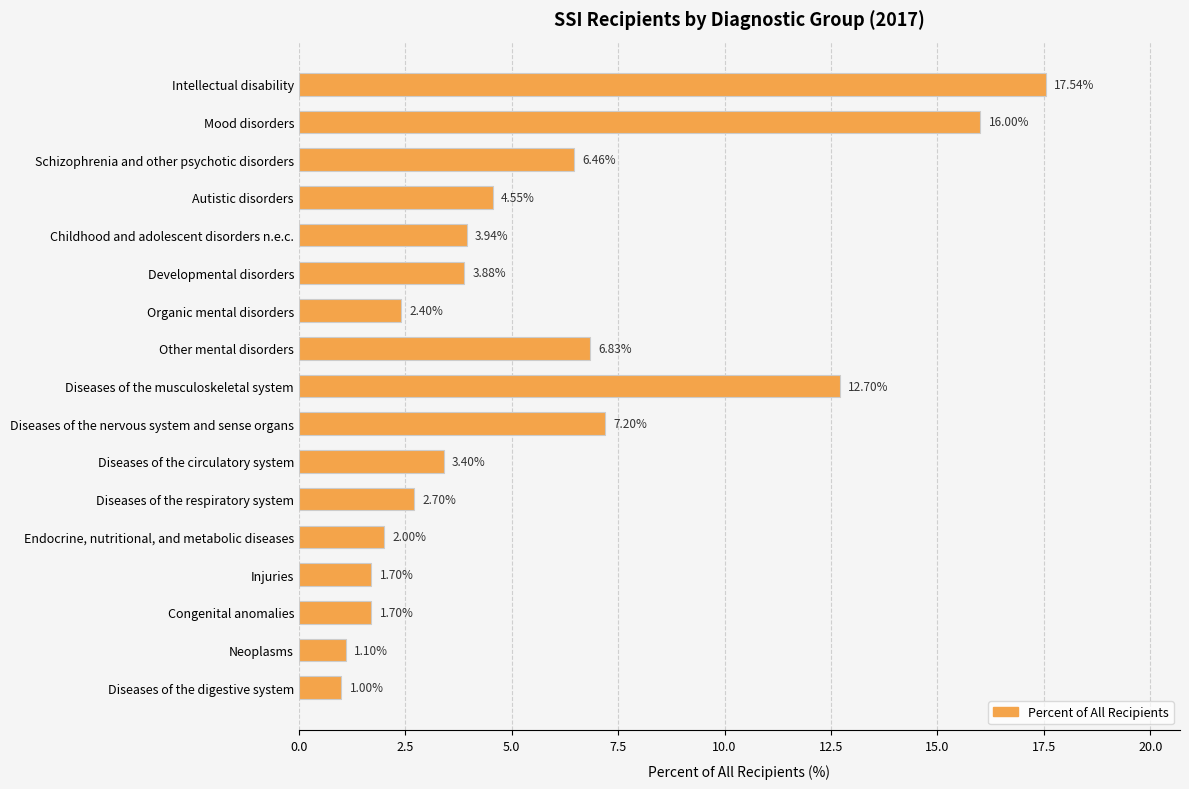

At which label is the value closest to 9?

Diseases of the nervous system and sense organs